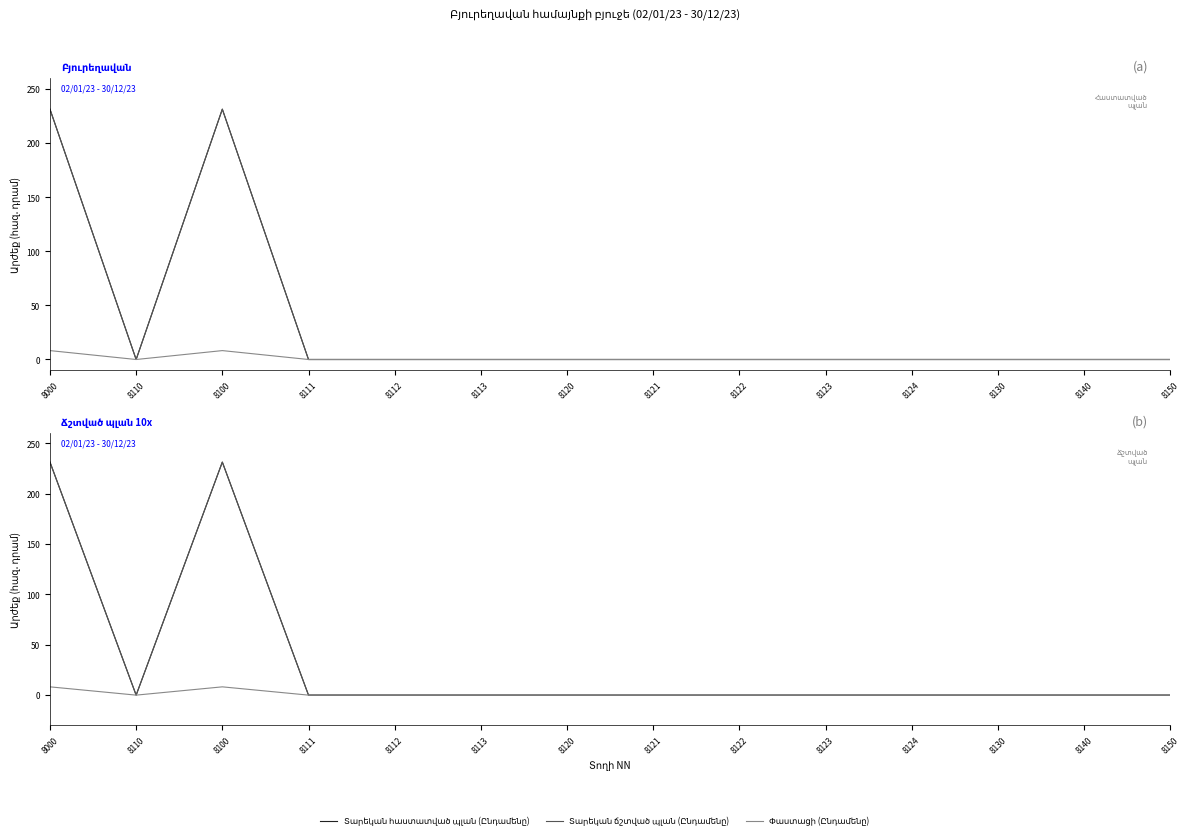

At which category is the sum across all series the highest?

8000